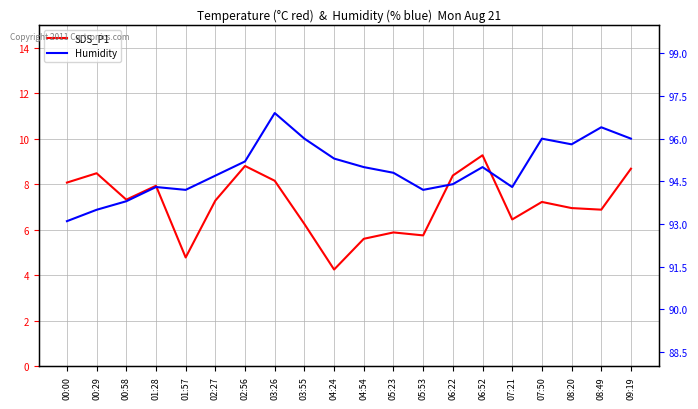

What is the total value across all series at 04:24?

99.5